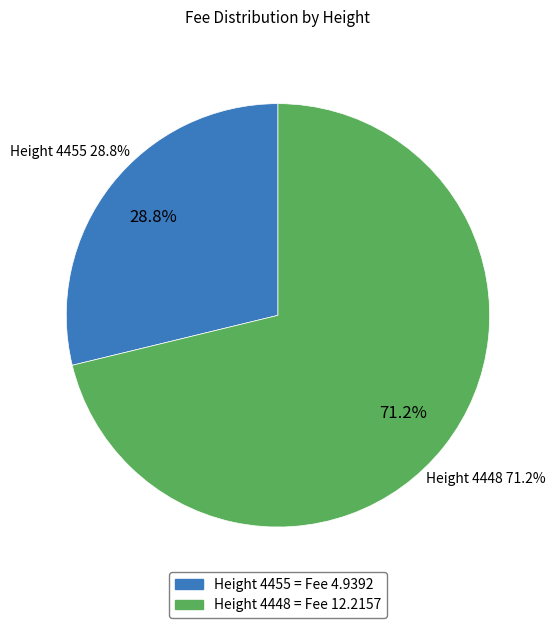

What percentage is the 4448 slice, to the nearest percent?

71%